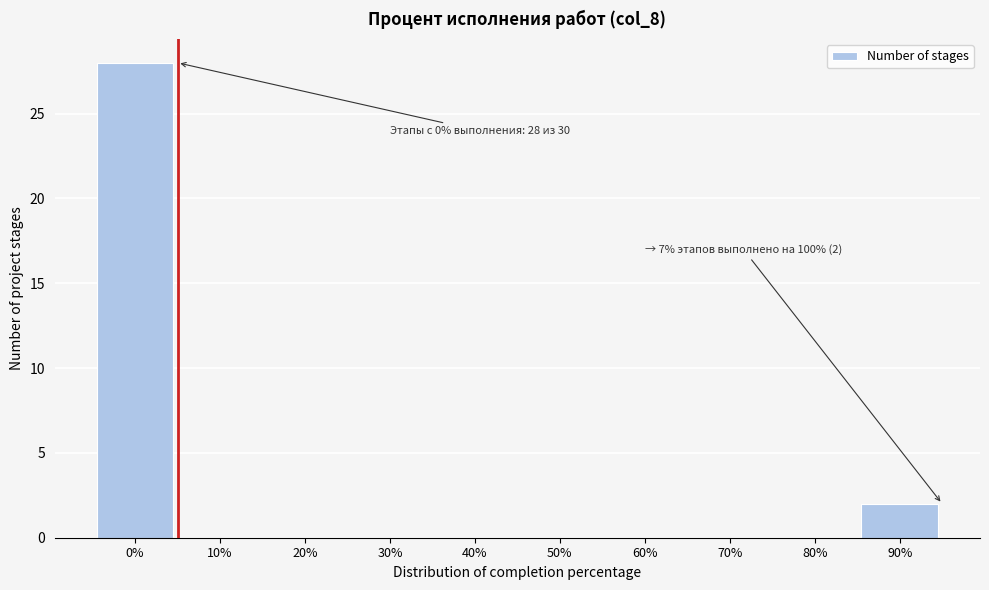

Reading left to right, extract all data points from this chart.

0%=28	10%=0	20%=0	30%=0	40%=0	50%=0	60%=0	70%=0	80%=0	90%=2